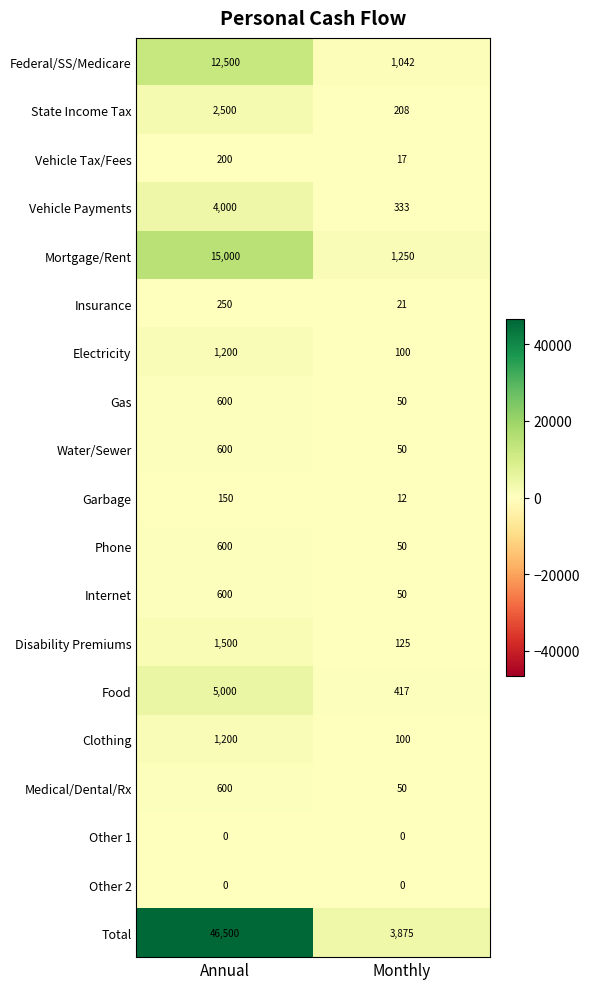

What is the difference between the highest and lowest values at Monthly?

3875